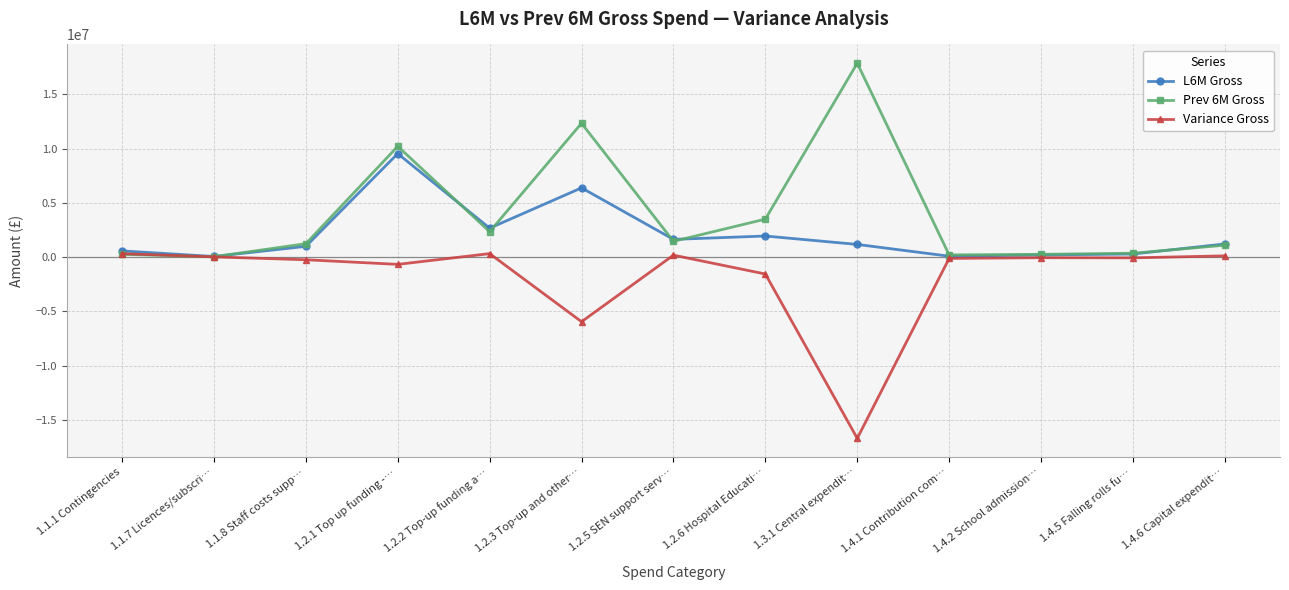

Count the number of categories in the chart.

13